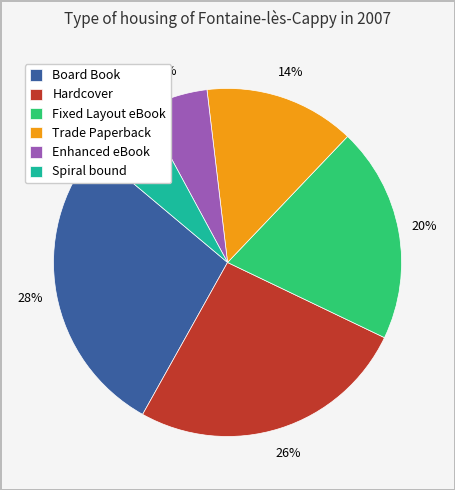

Is there any slice that represents more than half of the pie?

No